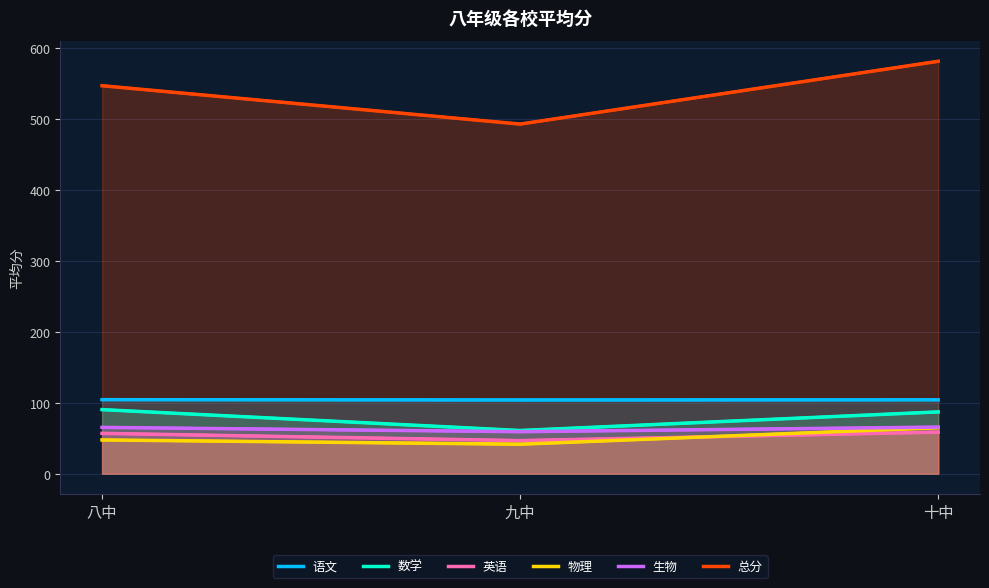

The 物理 series shows 19.8 at 九中. True or false?

False